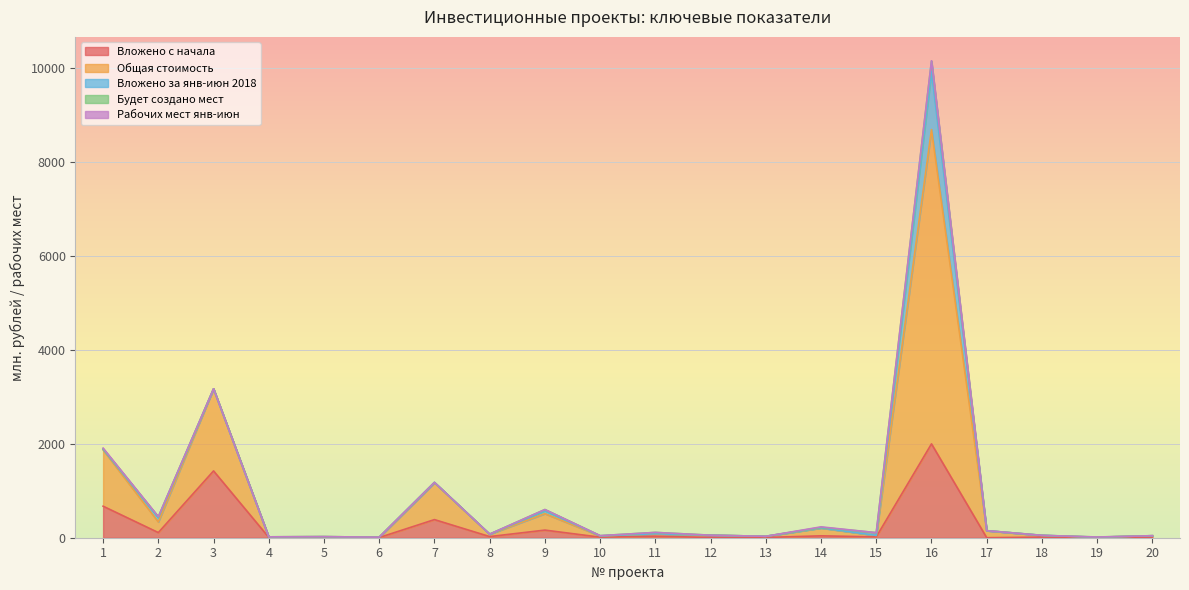

What is the lowest value of the Общая стоимость series?

7.6